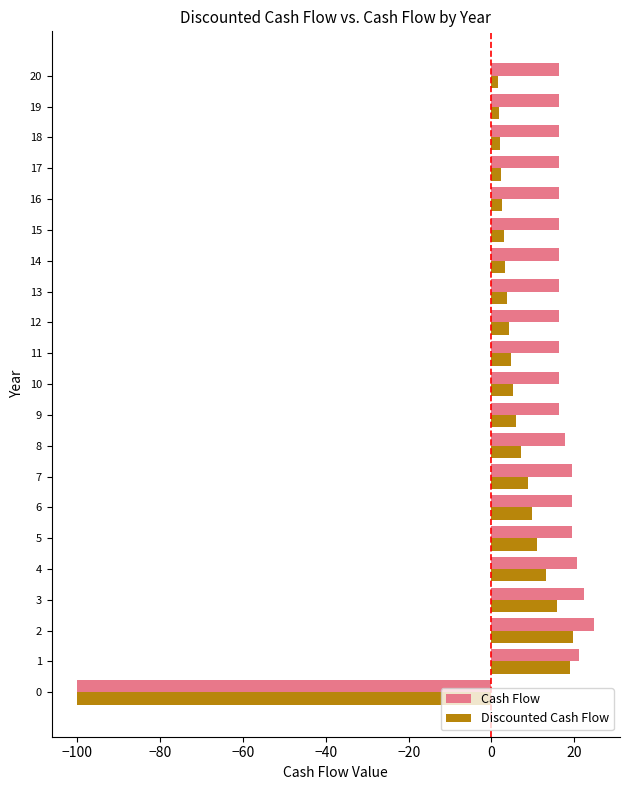

List the series in order of their peak value, highest first.

Cash Flow, Discounted Cash Flow